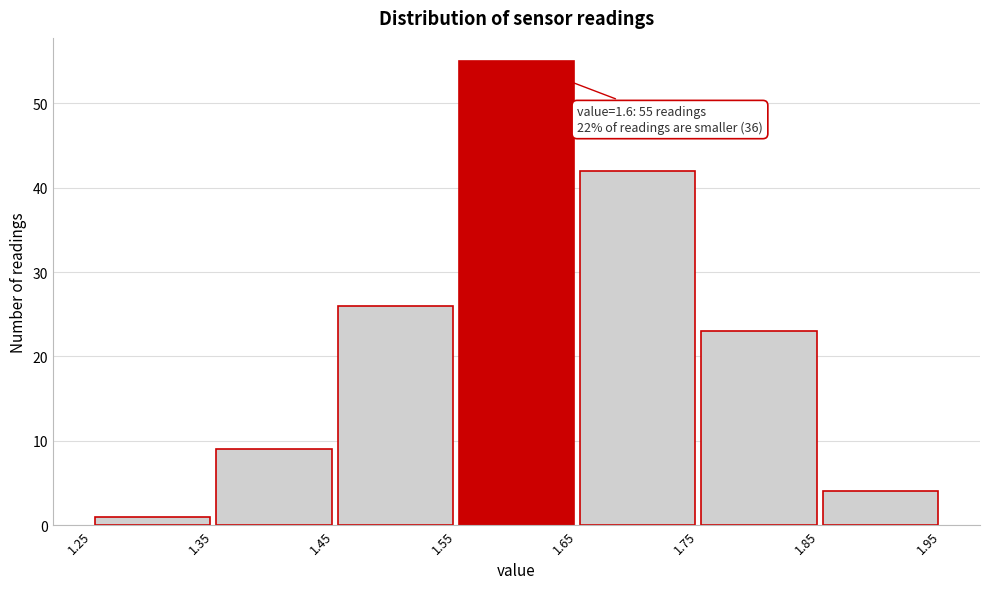

Which range on the x-axis has the tallest bar?

1.55 to 1.65